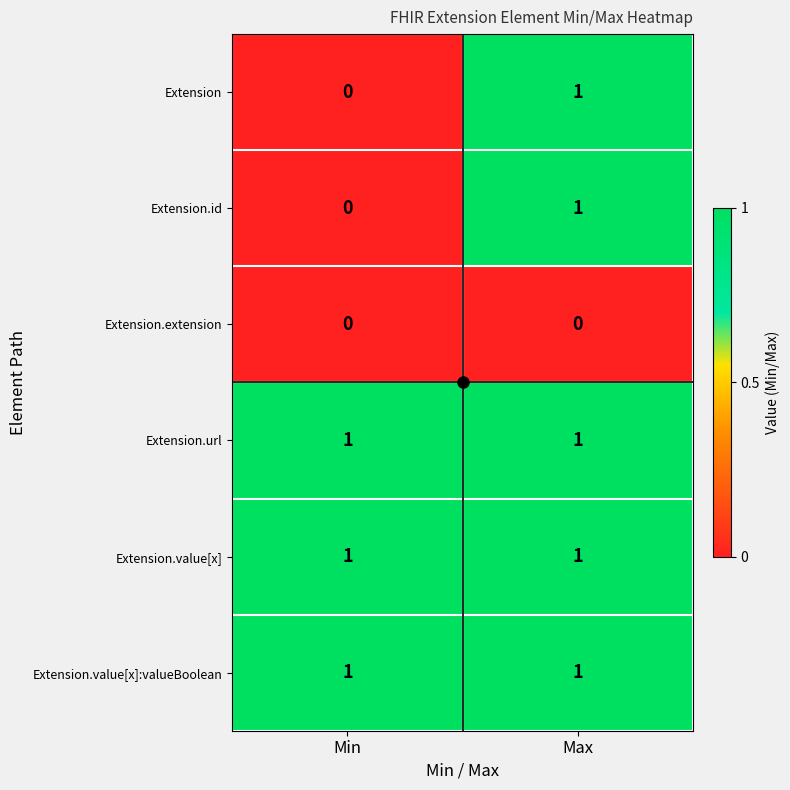

How many data points does each series have?

2